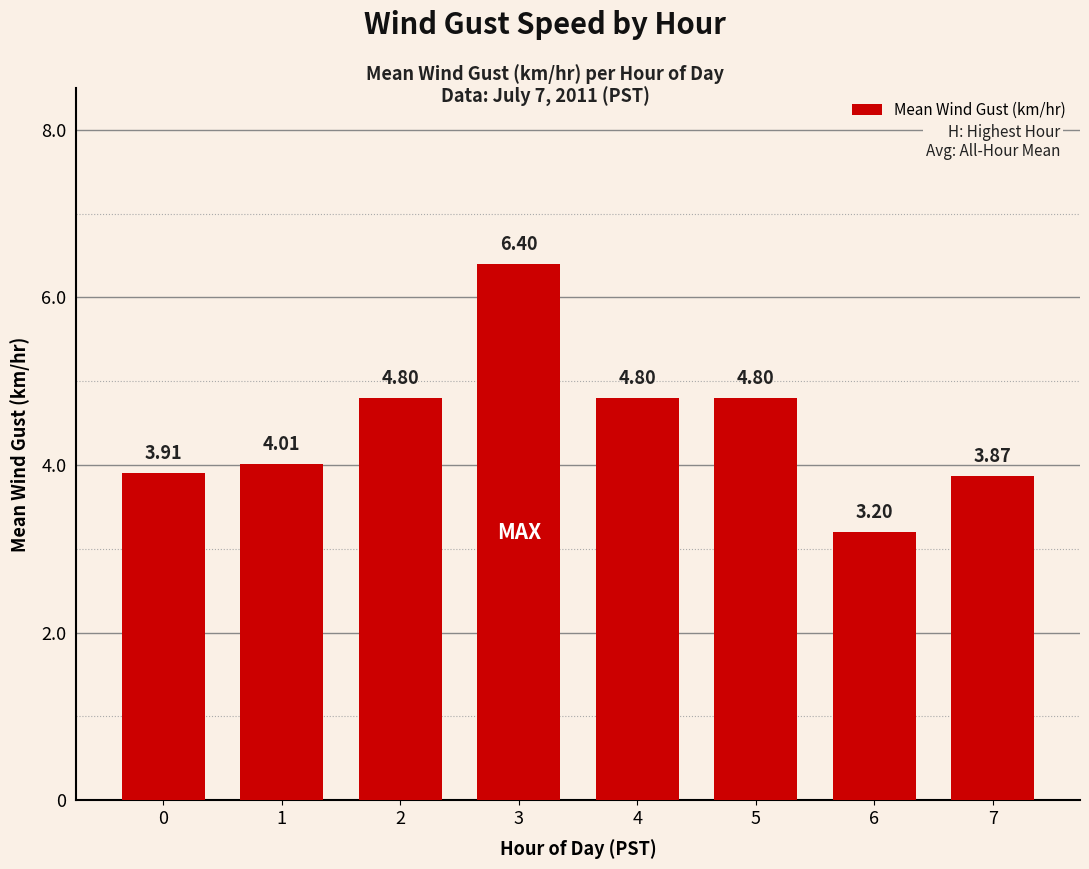

Which category has the lowest value across all series?

6